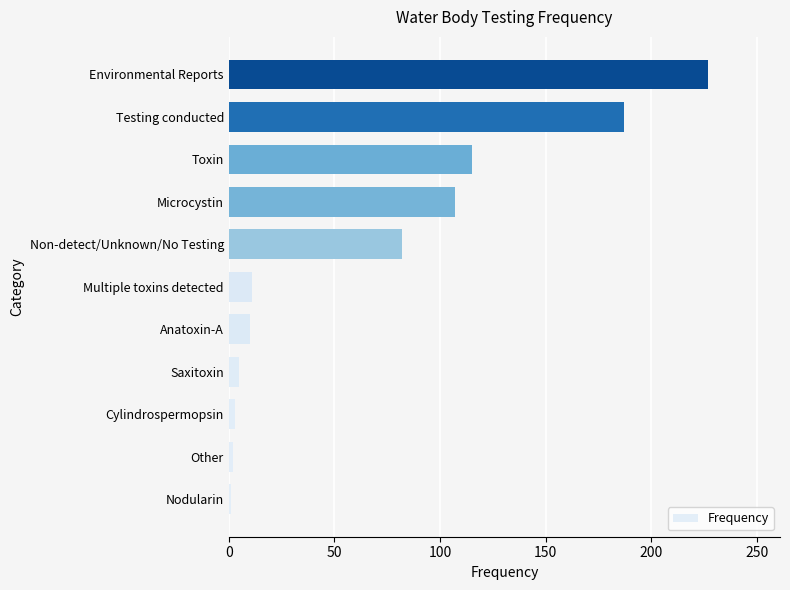

Which has a higher value, Other or Environmental Reports?

Environmental Reports